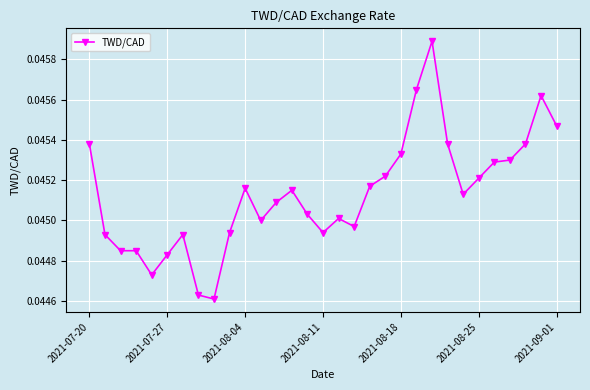

What is the sum of all values?

1.4